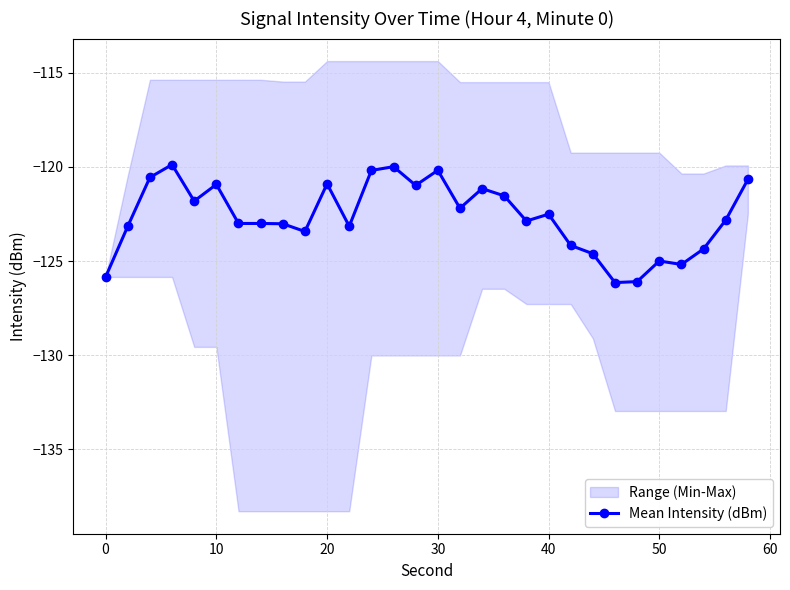

The value of Mean Intensity (dBm) at 10 is -58.1. True or false?

False